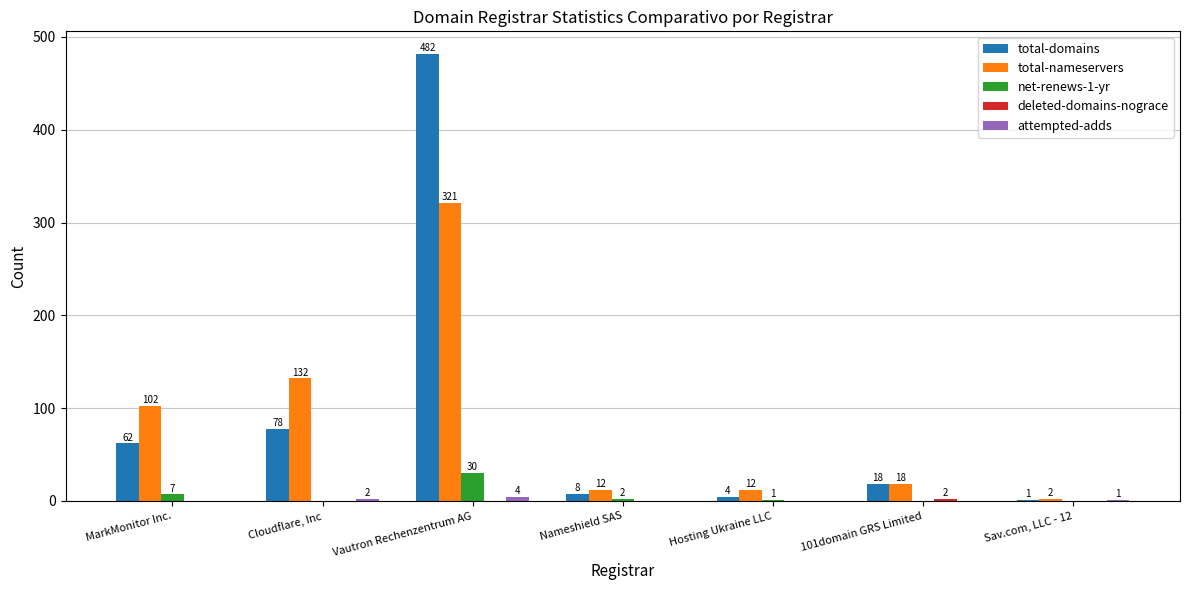

What is the sum of the total-domains values at MarkMonitor Inc. and Hosting Ukraine LLC?

66